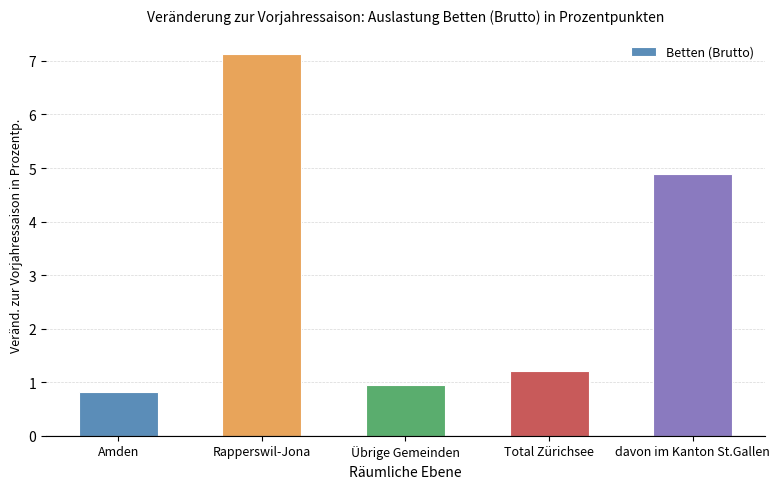

What is the approximate value at Total Zürichsee?

1.2